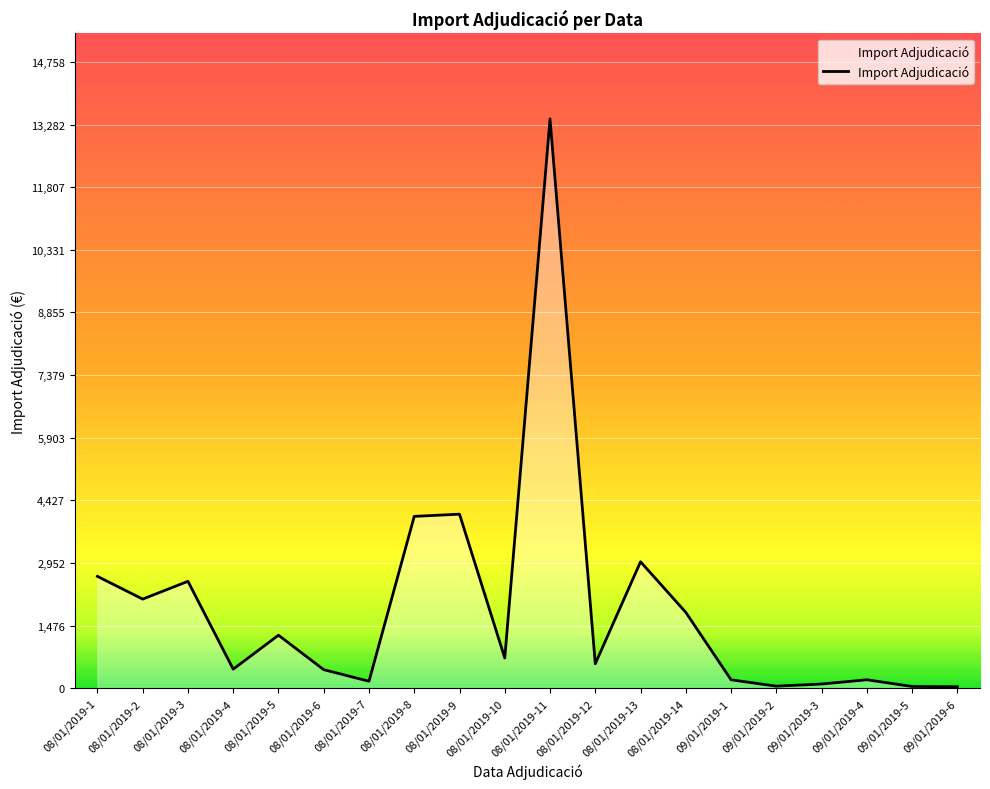

What is the change in value from 08/01/2019-5 to 08/01/2019-12?

-672.7